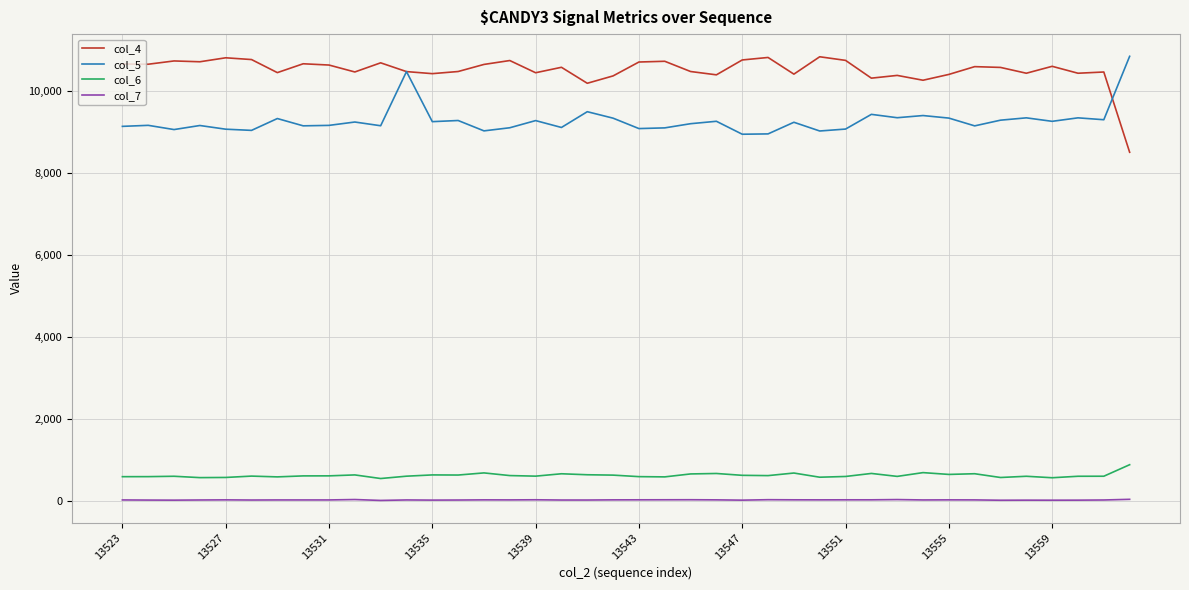

What is the maximum value shown in the chart?

10853